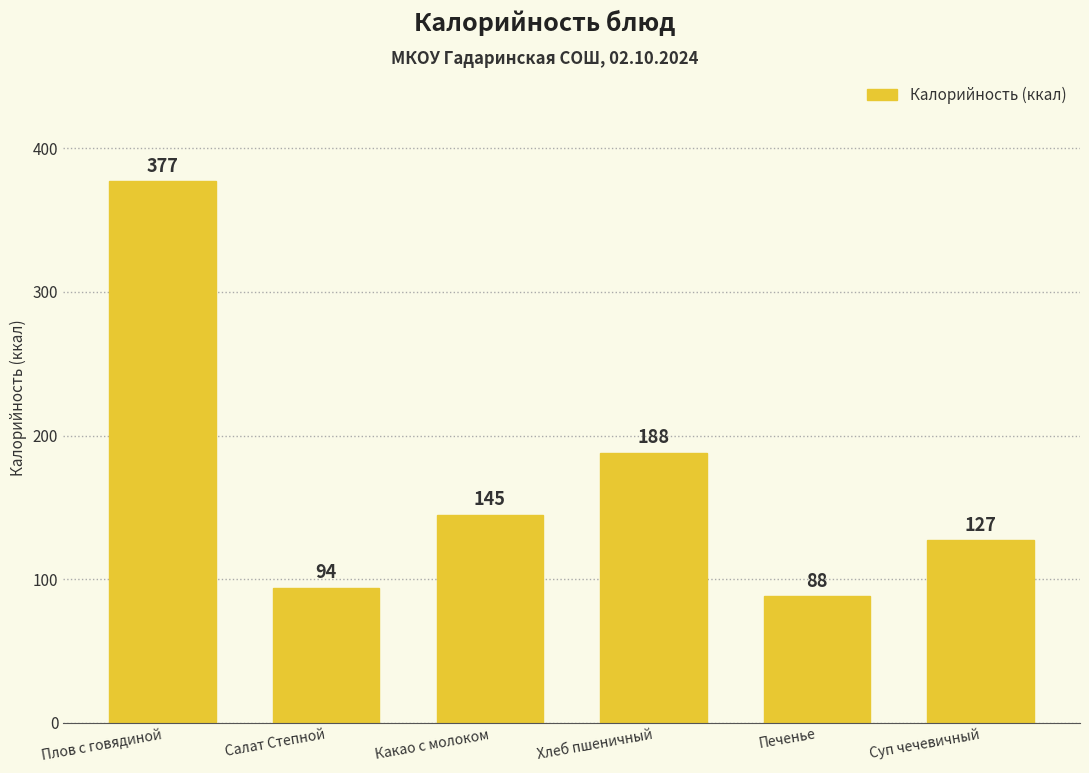

At which category does the chart reach its minimum across all series?

Печенье